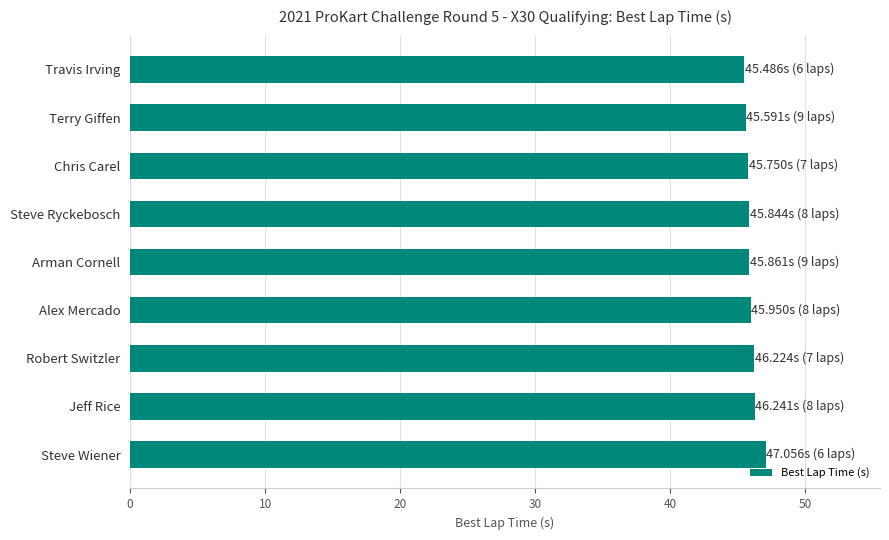

What is the value of the 8th bar from the top?

46.2